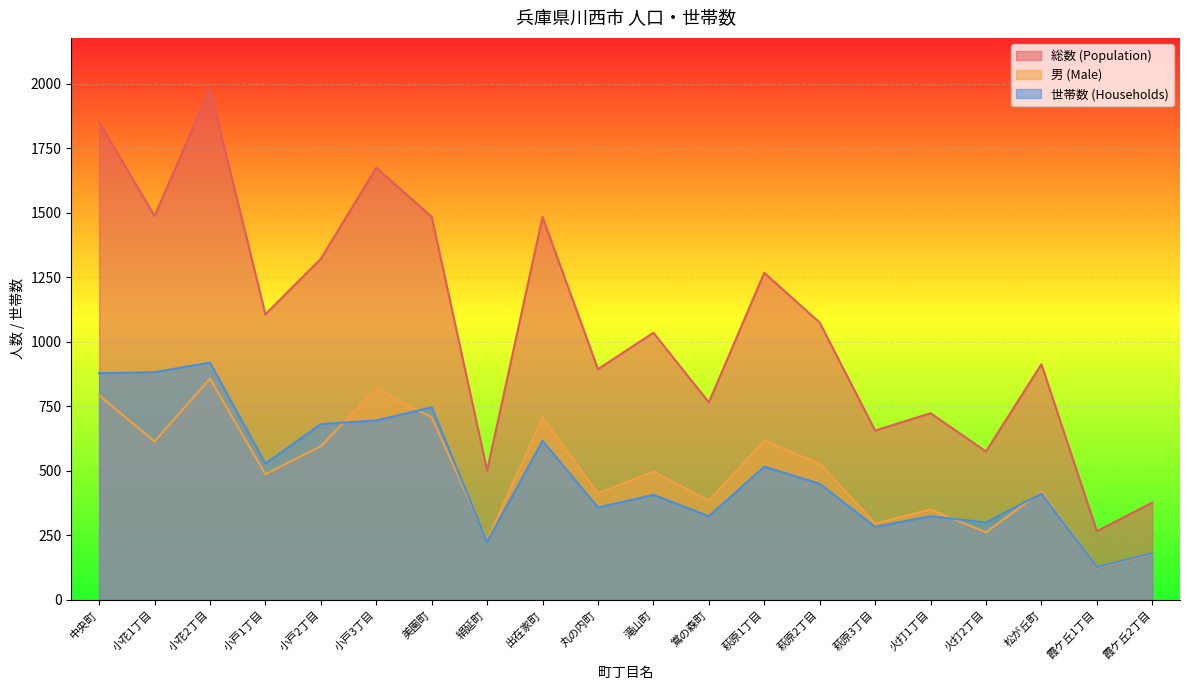

At which category is the sum across all series the highest?

小花2丁目